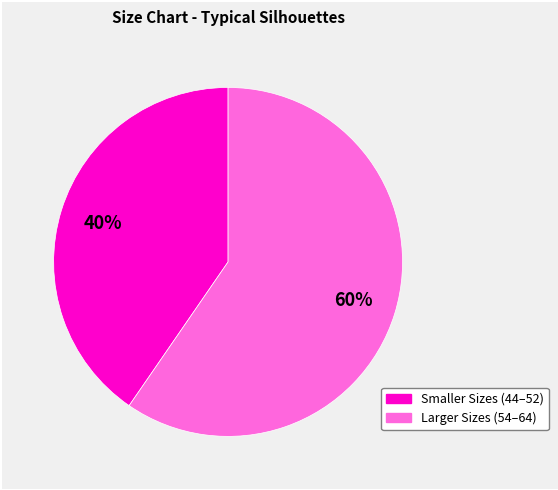

To the nearest percent, what is the average slice percentage?

50%